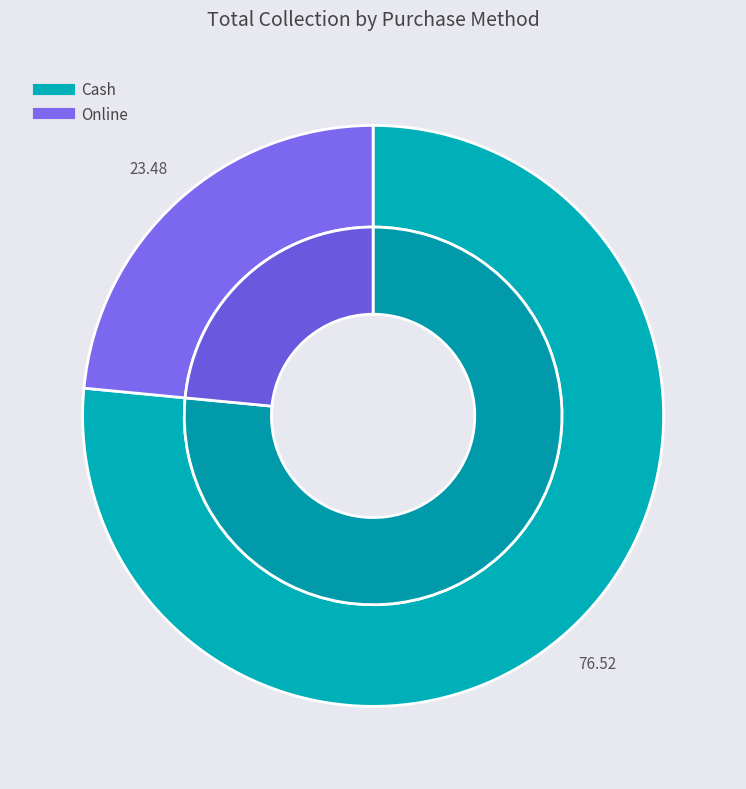

How many segments does this pie chart have?

2